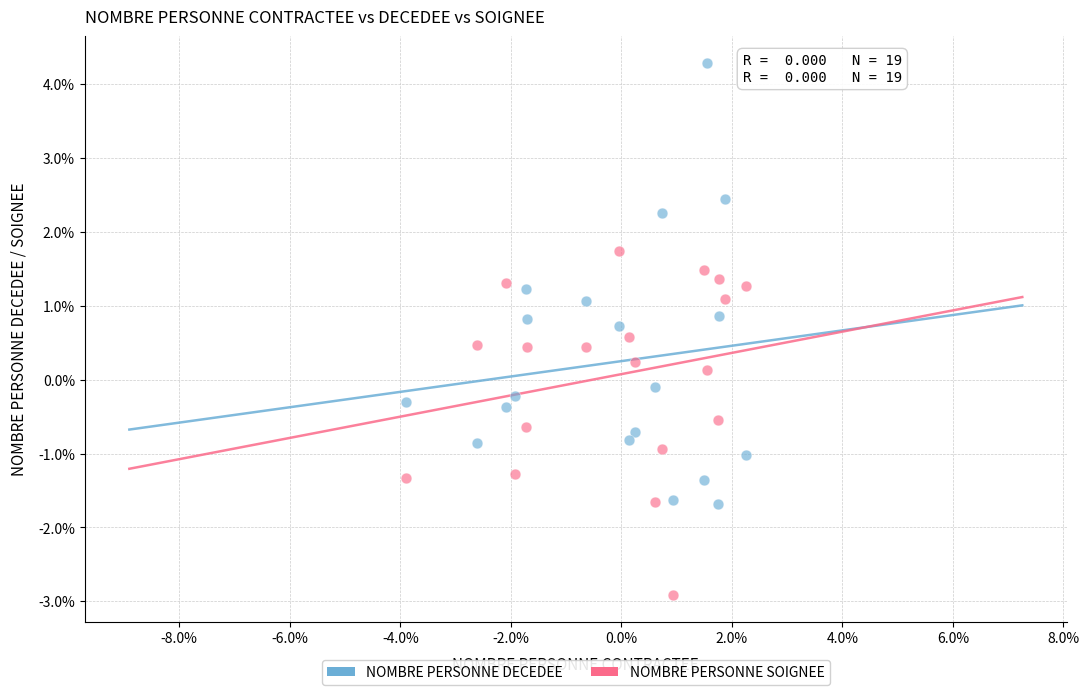

What are all the series names shown in the legend?

NOMBRE PERSONNE DECEDEE, NOMBRE PERSONNE SOIGNEE